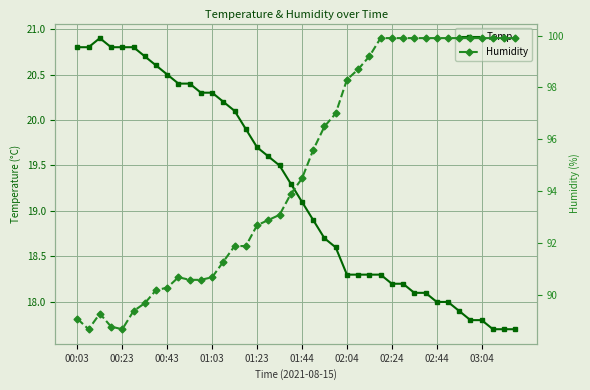

What are all the series names shown in the legend?

Temp, Humidity